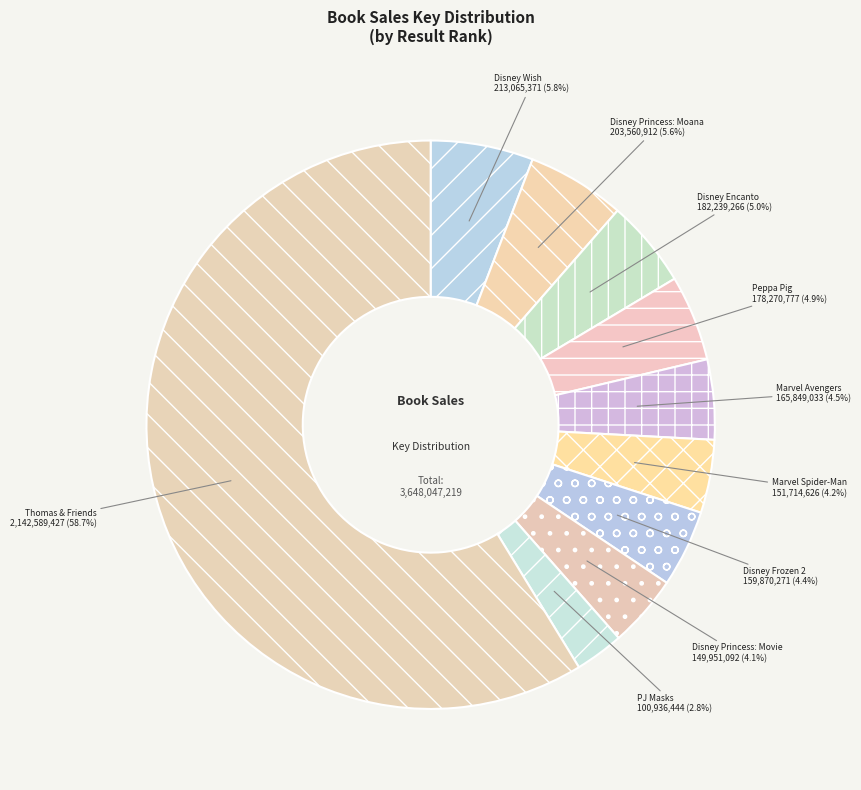

Does Marvel Spider-Man represent more than half of the total?

No